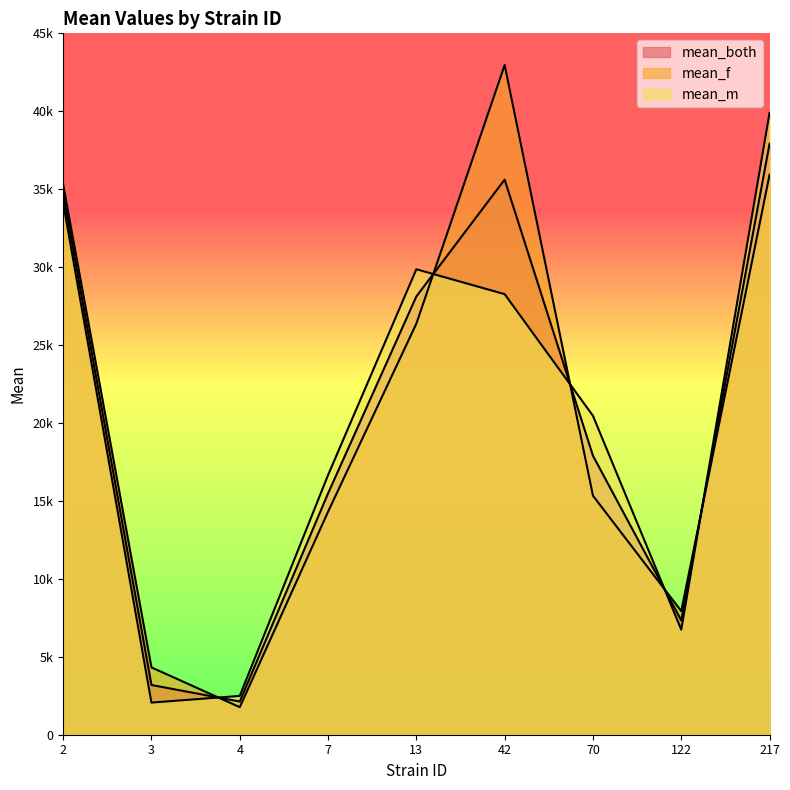

Where is mean_f nearest to the value 22366?

13